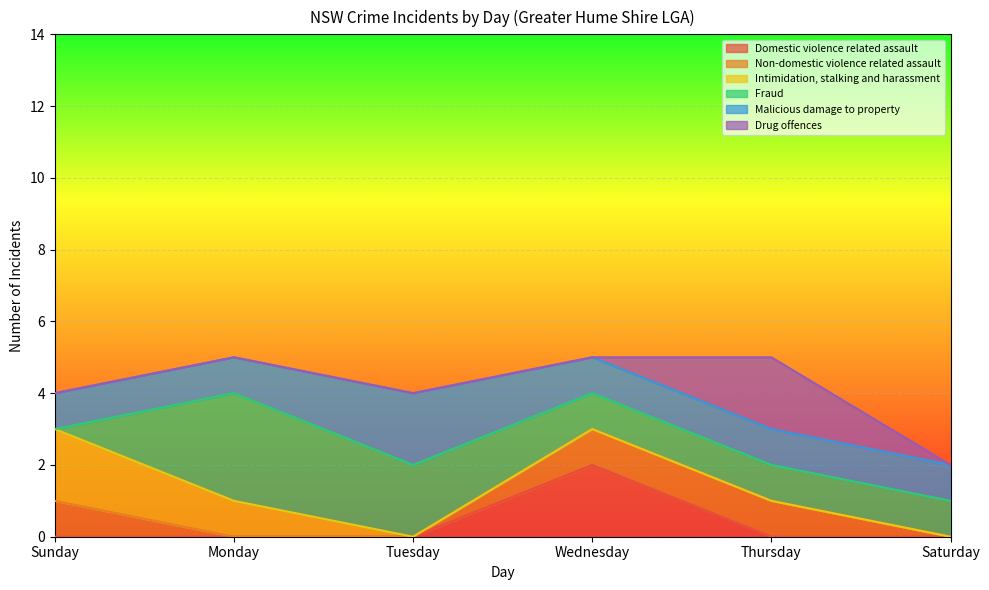

How many values in Drug offences are above zero?

1